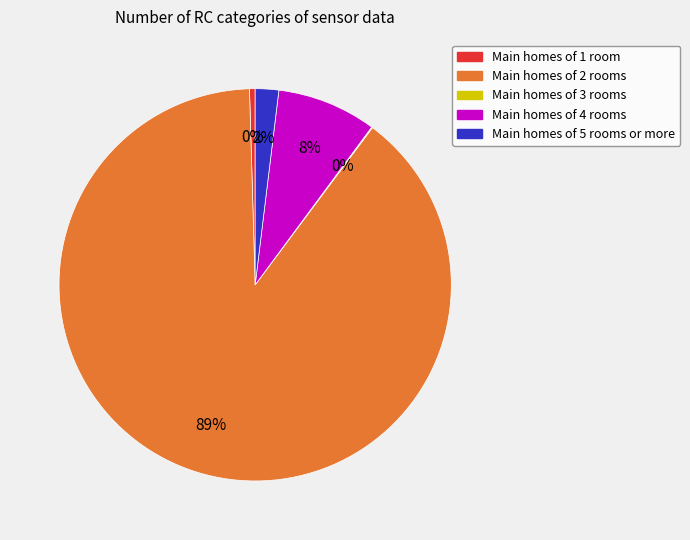

Does any single category account for the majority?

Yes